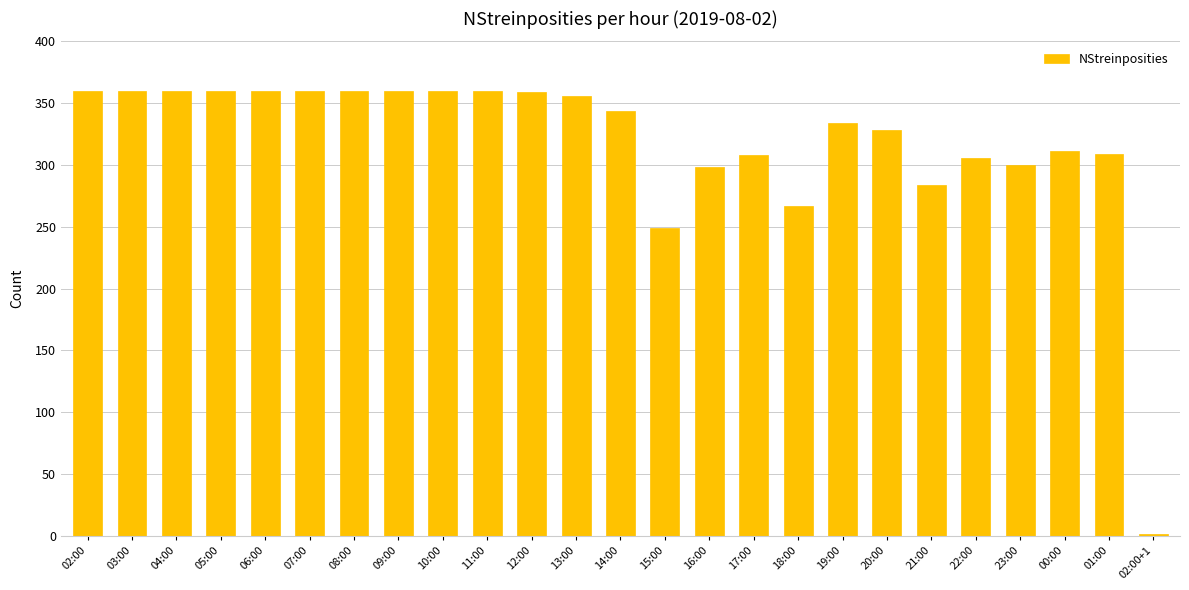

Are the bars horizontal?

No